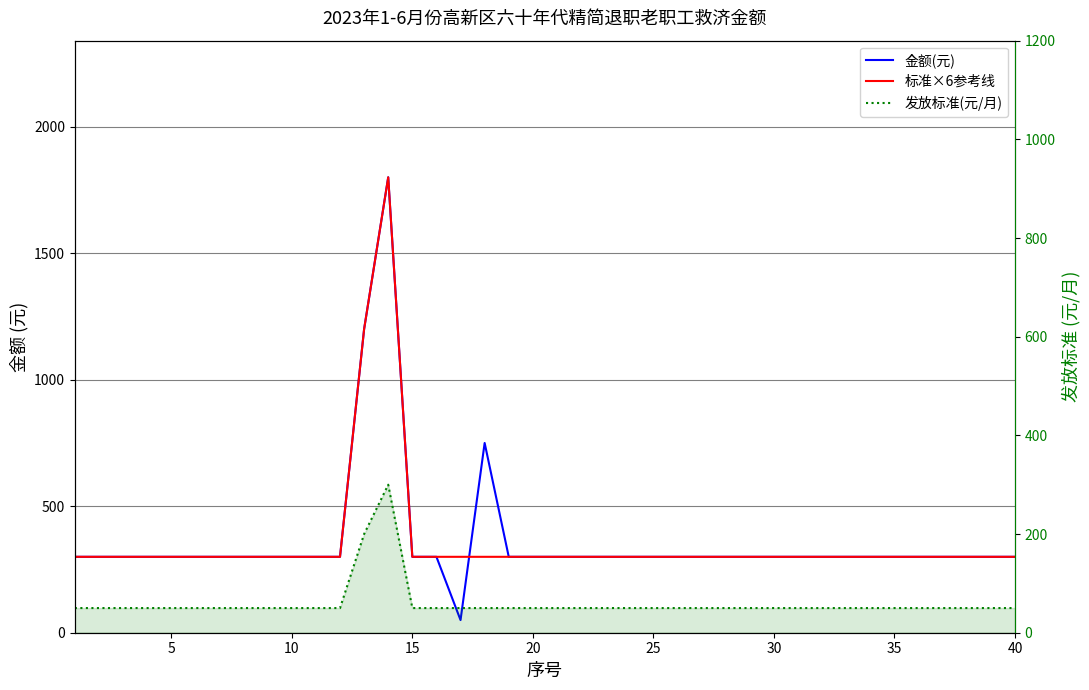

How many data points does each series have?

40